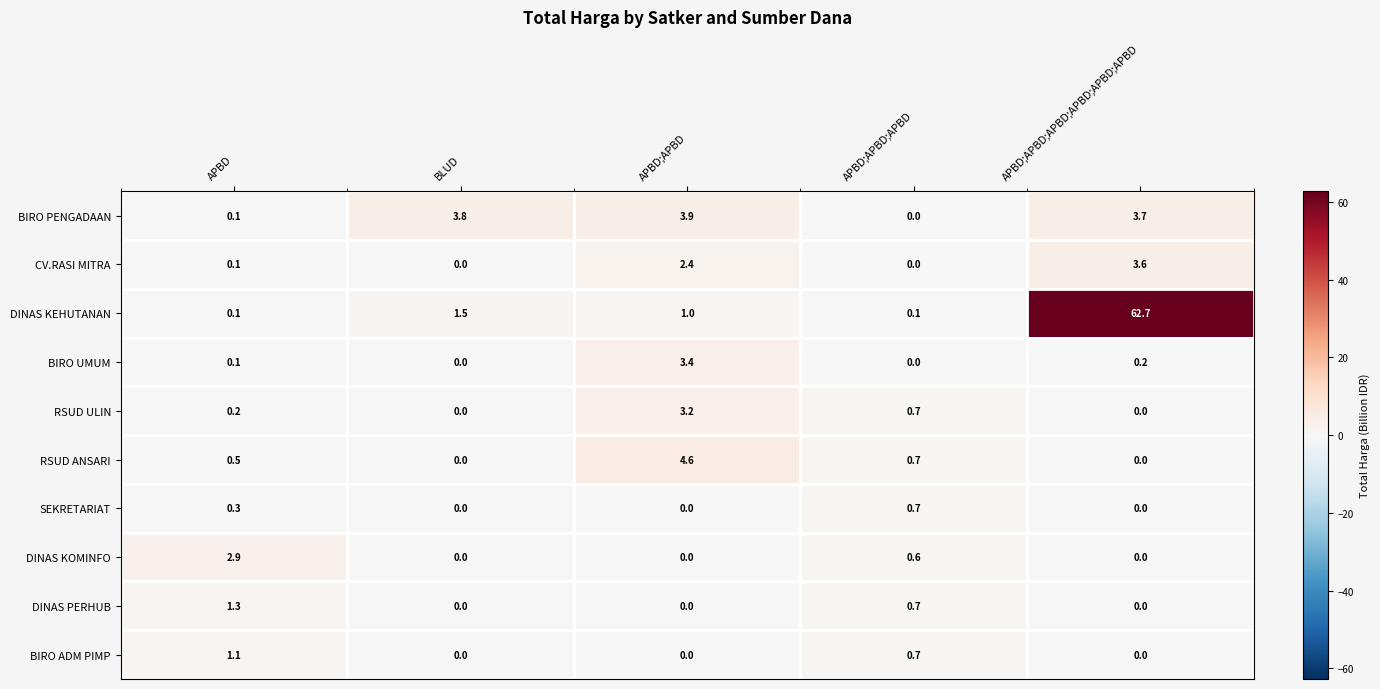

Is the value of RSUD ULIN at APBD;APBD;APBD;APBD;APBD;APBD greater than the value of CV.RASI MITRA at APBD;APBD?

No